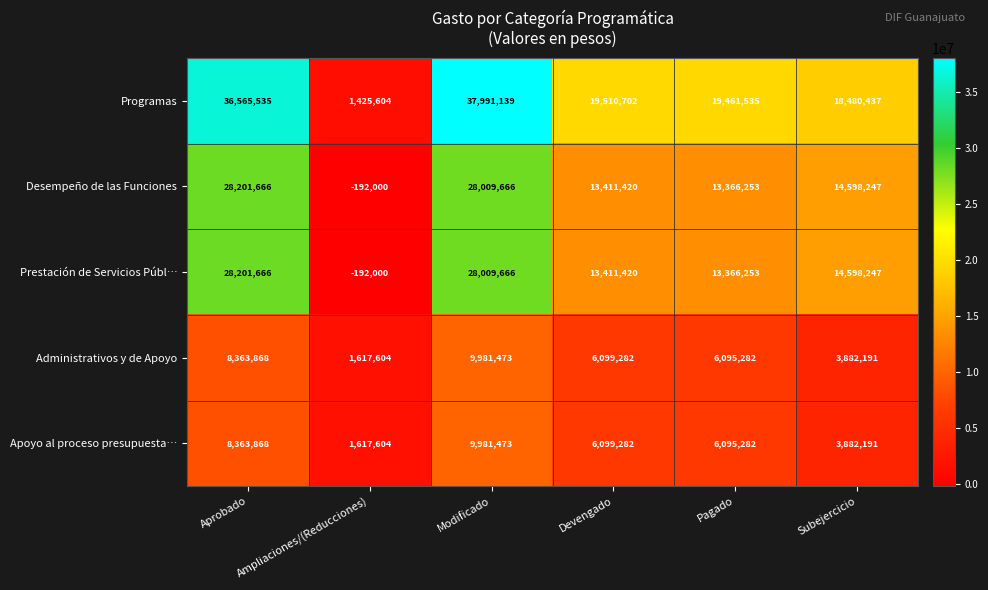

What is the highest value of the Apoyo al proceso presupuesta… series?

9981473